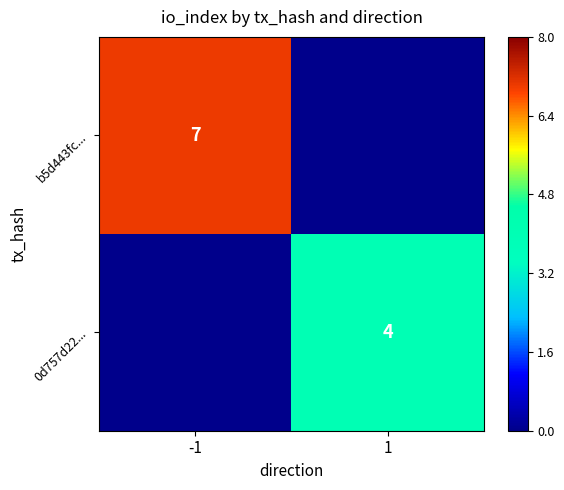

Is it true that 0d757d22... equals 4 at 1?

True